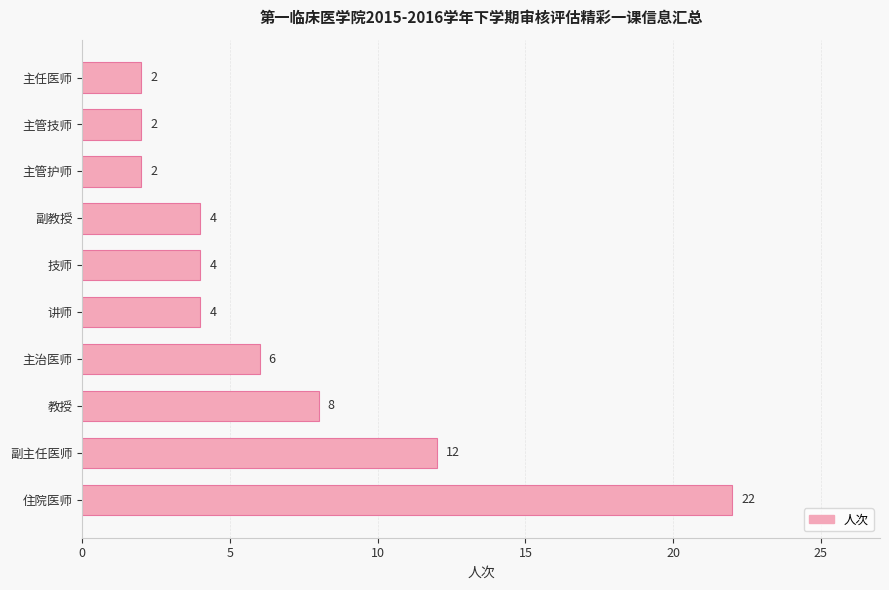

What is the greatest value displayed?

22